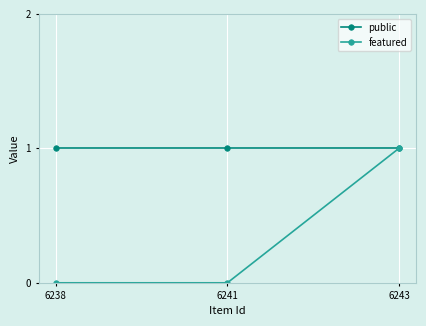

Which series has the widest spread of values?

featured